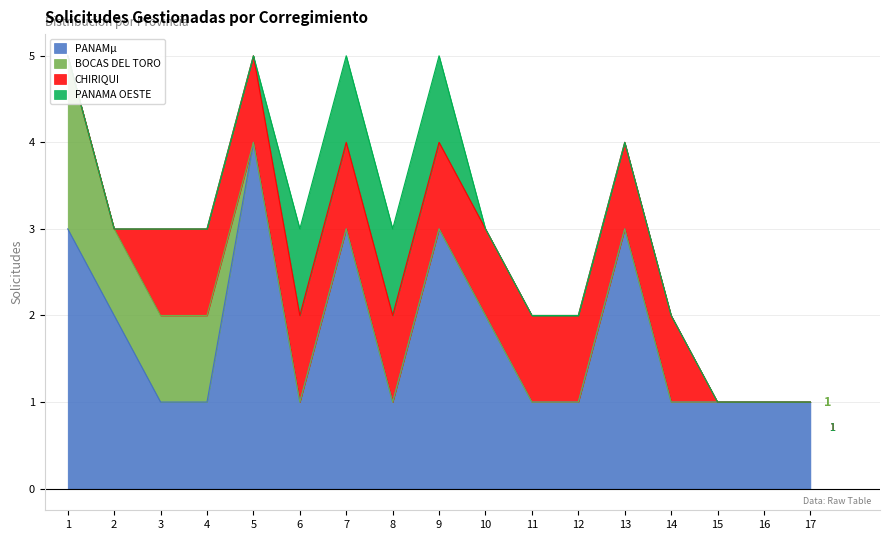

At 13, list the series in order from largest to smallest.

PANAMµ, CHIRIQUI, BOCAS DEL TORO, PANAMA OESTE